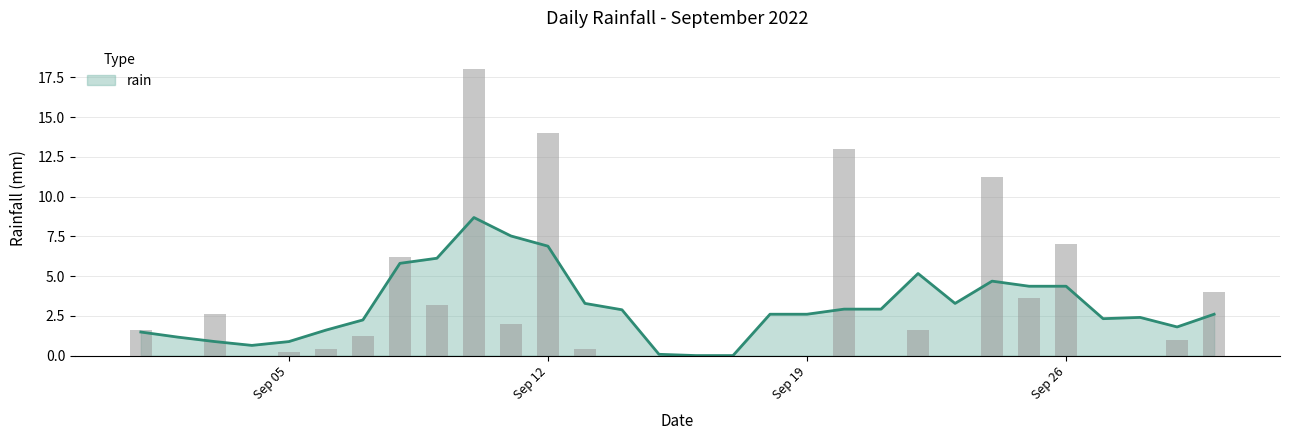

How many values exceed 1?

14